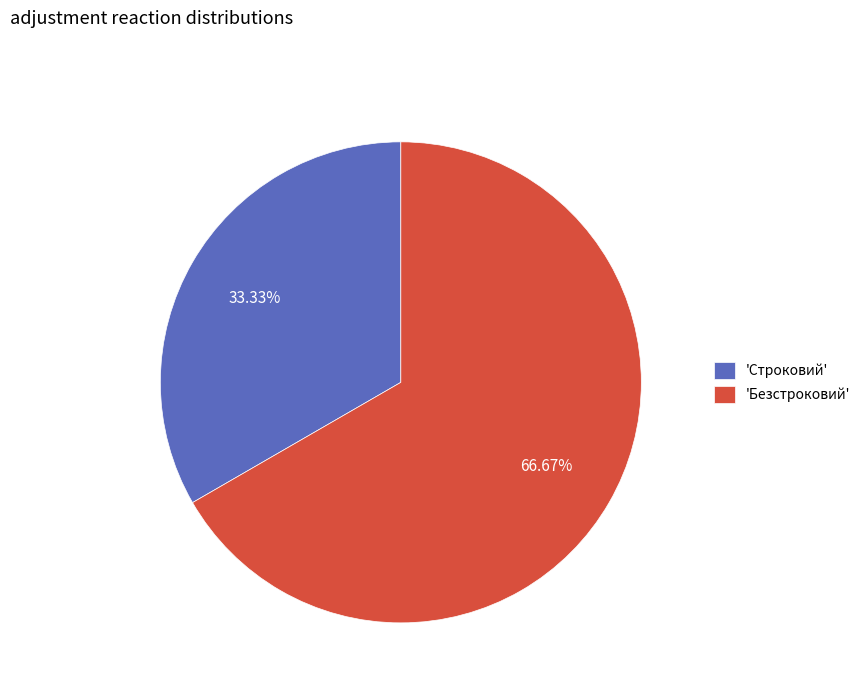

Is the sum of 'Безстроковий' and 'Строковий' greater than half?

Yes